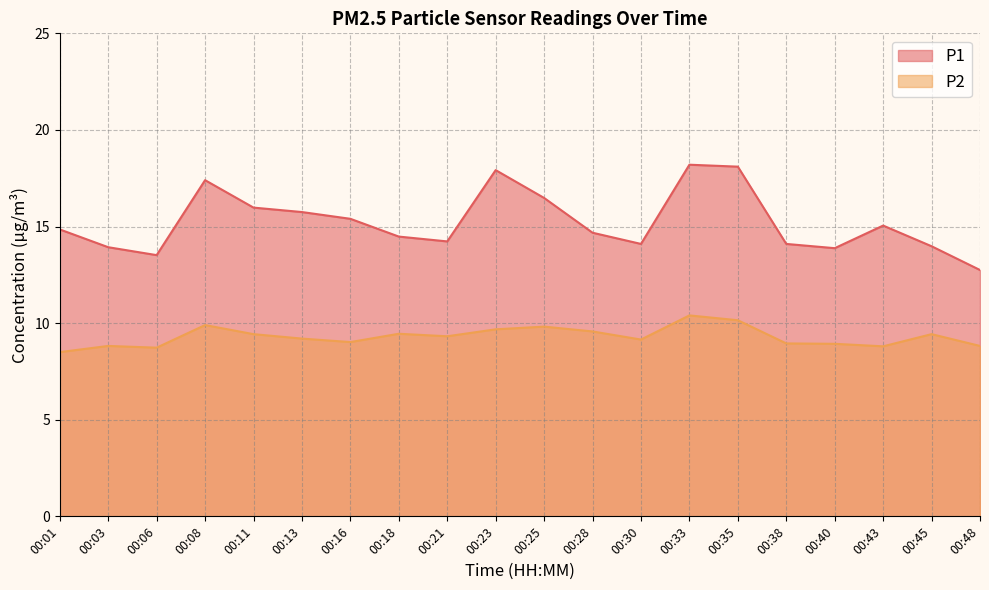

How many lines are shown in the chart?

2